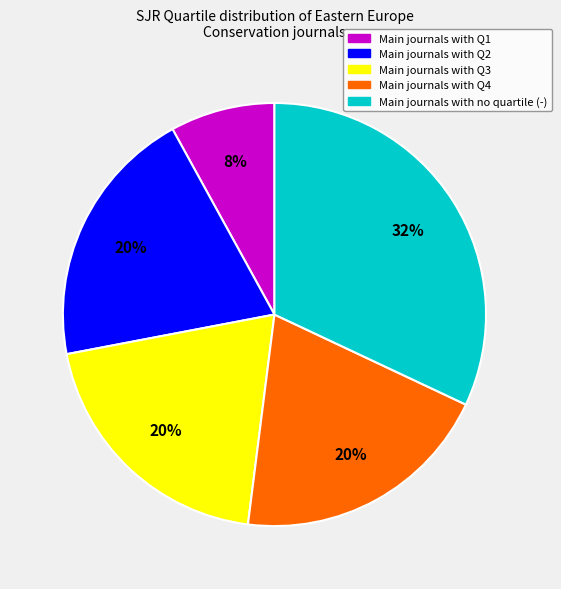

Does any single category account for the majority?

No